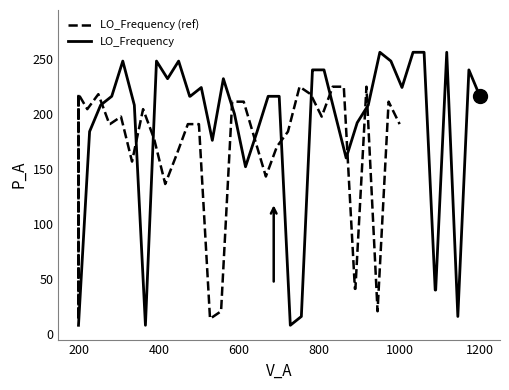

What is the highest value of the LO_Frequency series?

256.0